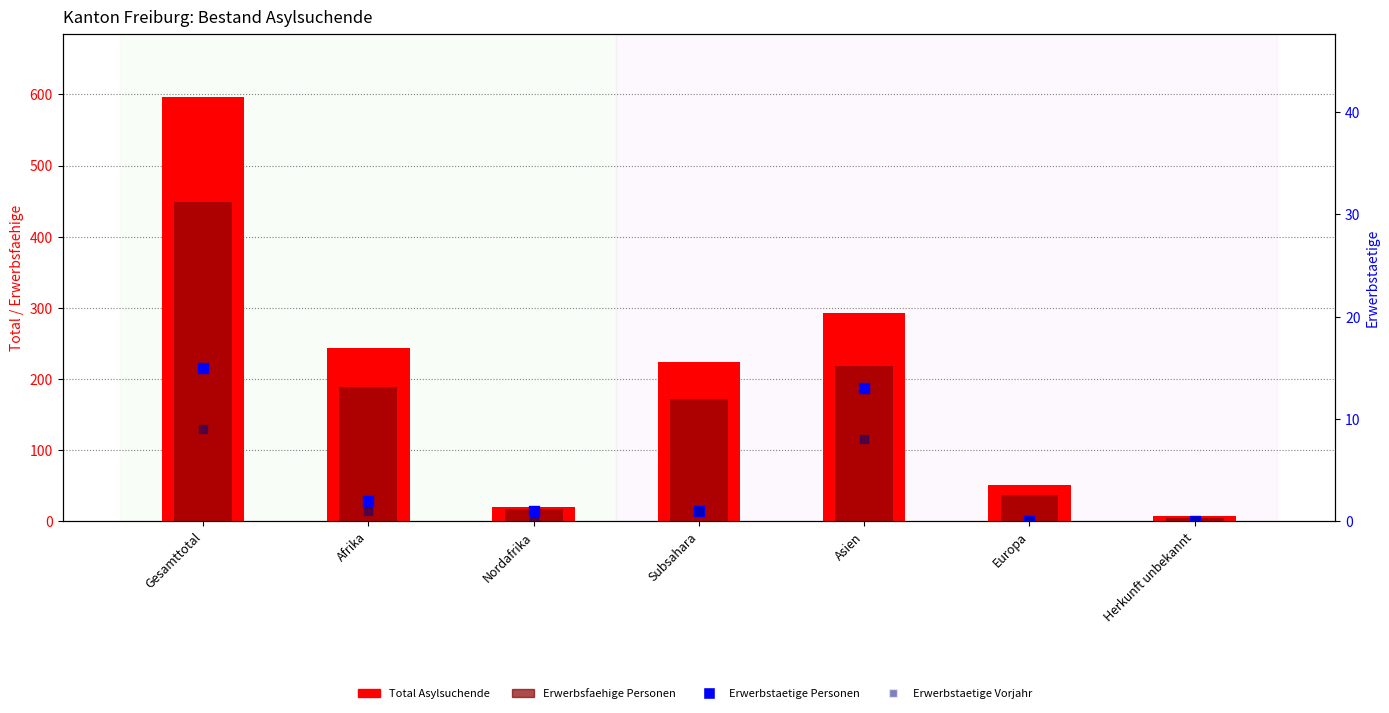

At which category is the sum across all series the highest?

Gesamttotal